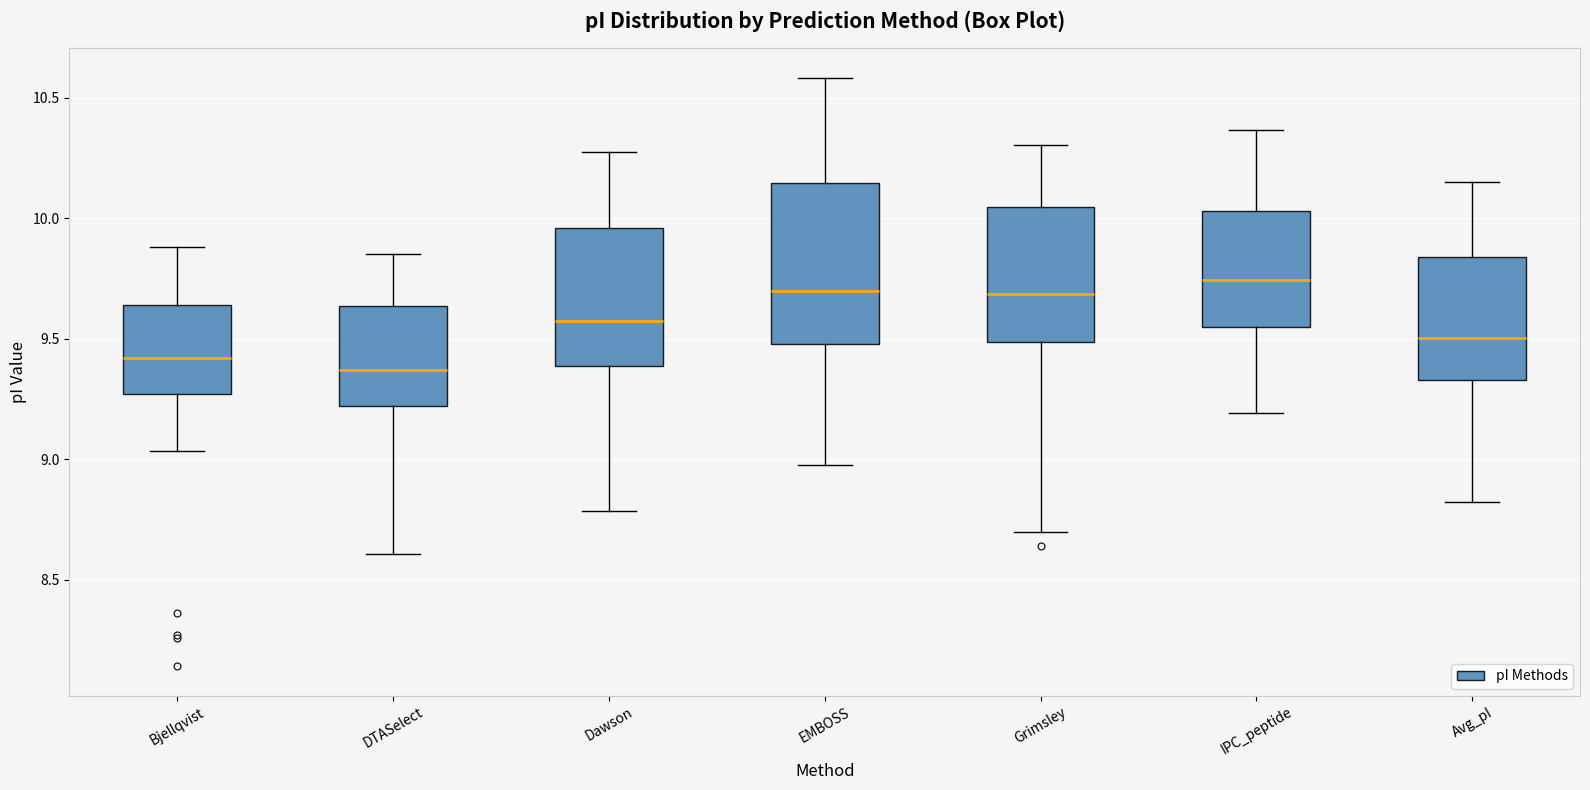

Reading left to right, read every box against the y-axis: the position of its median line, the range the box covers, and the ends of its whiskers. The values are not printed on the chart, so give them approximately, as read against the axis.

Bjellqvist: median 9.40, box 9.25 to 9.65, whiskers 9.05 to 9.90
DTASelect: median 9.35, box 9.20 to 9.65, whiskers 8.60 to 9.85
Dawson: median 9.60, box 9.40 to 9.95, whiskers 8.80 to 10.30
EMBOSS: median 9.70, box 9.50 to 10.15, whiskers 9.00 to 10.60
Grimsley: median 9.70, box 9.50 to 10.05, whiskers 8.70 to 10.30
IPC_peptide: median 9.75, box 9.55 to 10.05, whiskers 9.20 to 10.35
Avg_pI: median 9.50, box 9.35 to 9.85, whiskers 8.80 to 10.15